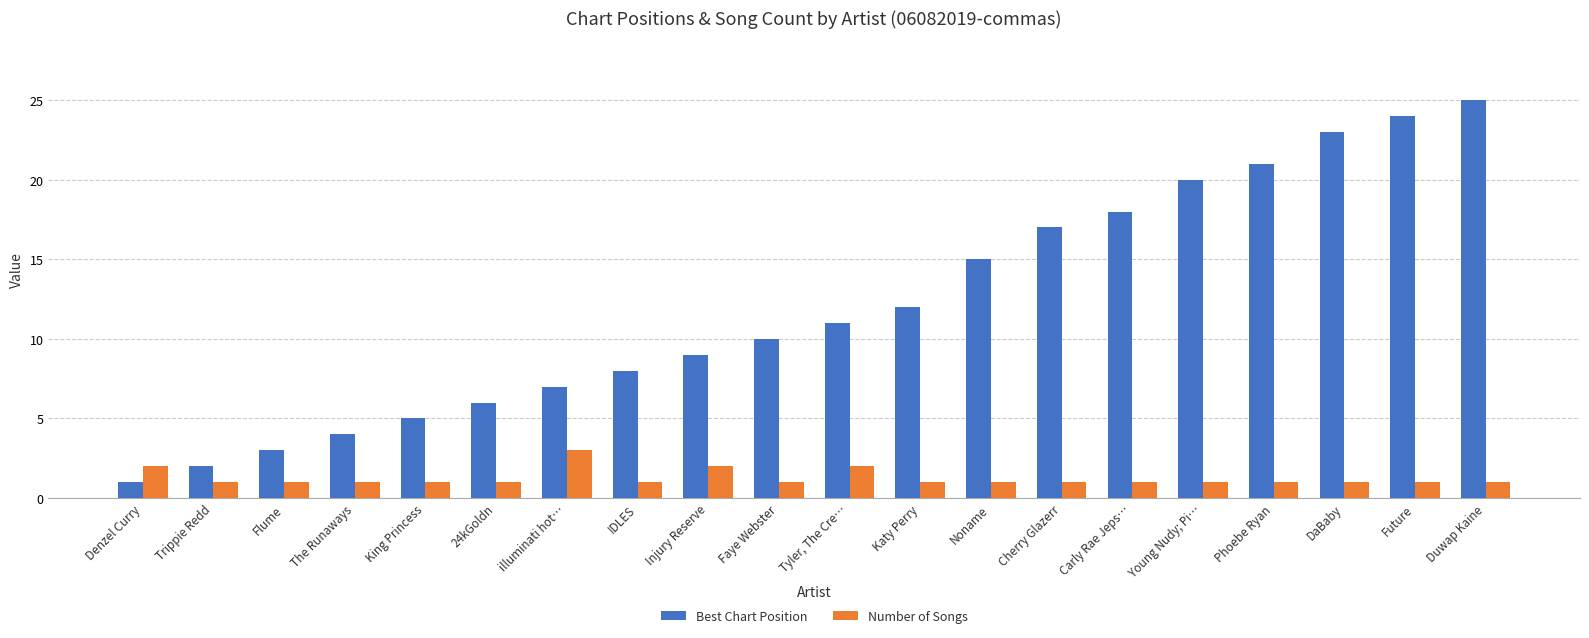

Which series has the largest total across all categories?

Best Chart Position